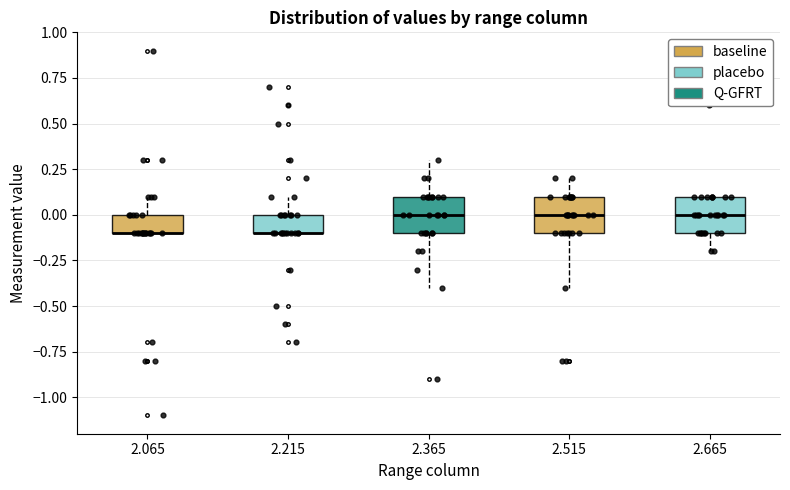

Reading left to right, read every box against the y-axis: the position of its median line, the range the box covers, and the ends of its whiskers. The values are not printed on the chart, so give them approximately, as read against the axis.

2.065: median -0.1 (drawn on the box's lower edge), box -0.1 to 0.0, whiskers -0.1 to 0.1
2.215: median -0.1 (drawn on the box's lower edge), box -0.1 to 0.0, whiskers -0.1 to 0.1
2.365: median 0.0, box -0.1 to 0.1, whiskers -0.4 to 0.3
2.515: median 0.0, box -0.1 to 0.1, whiskers -0.4 to 0.2
2.665: median 0.0, box -0.1 to 0.1, whiskers -0.2 to 0.1